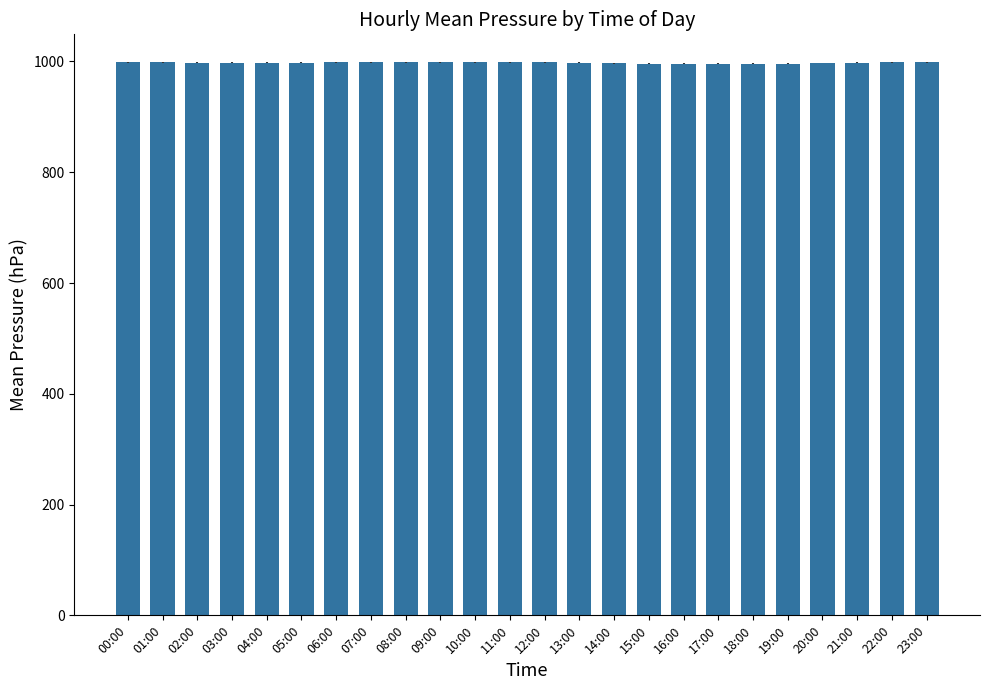

What is the label of the 11th bar from the left?

10:00